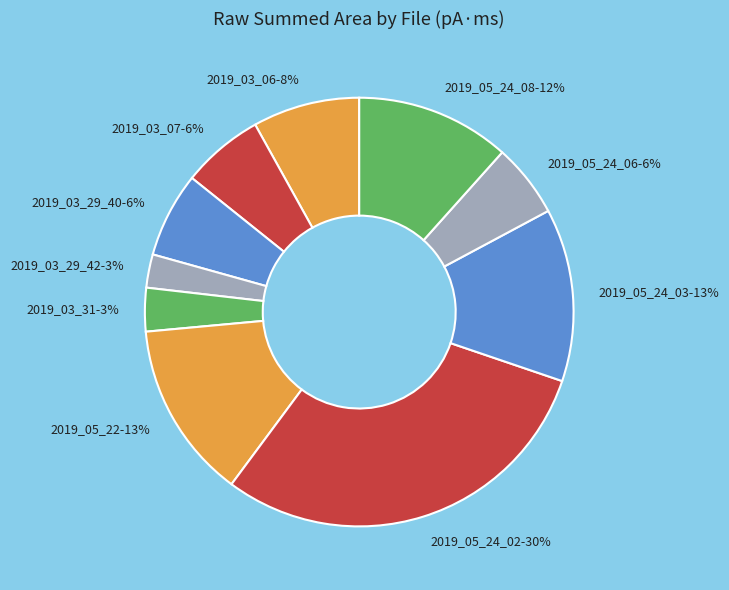

What is the smallest slice in the pie chart?

2019_03_29_0042